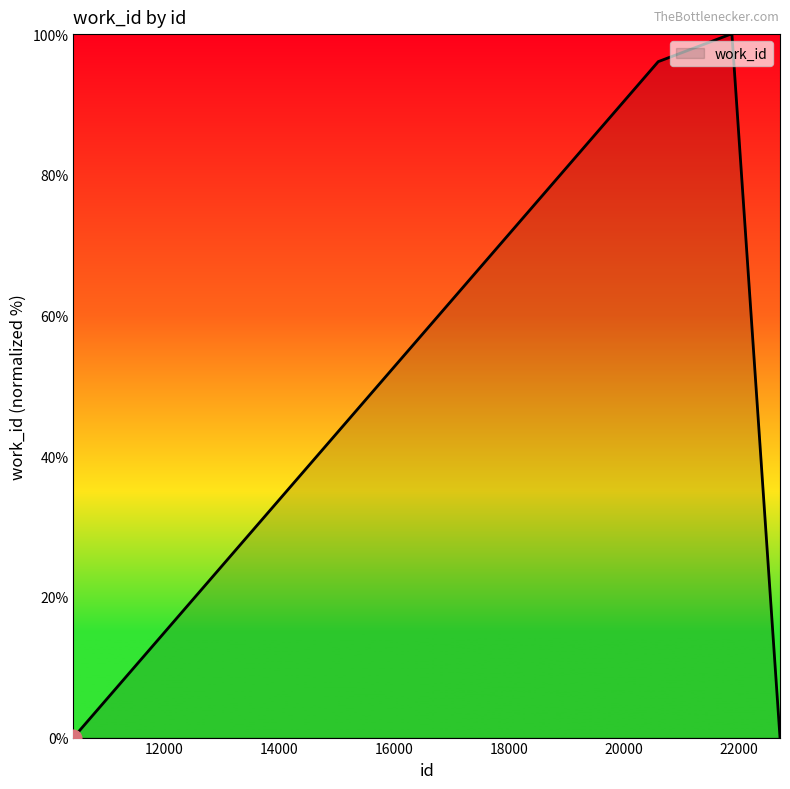

What is the difference between the maximum and minimum values?

100.0